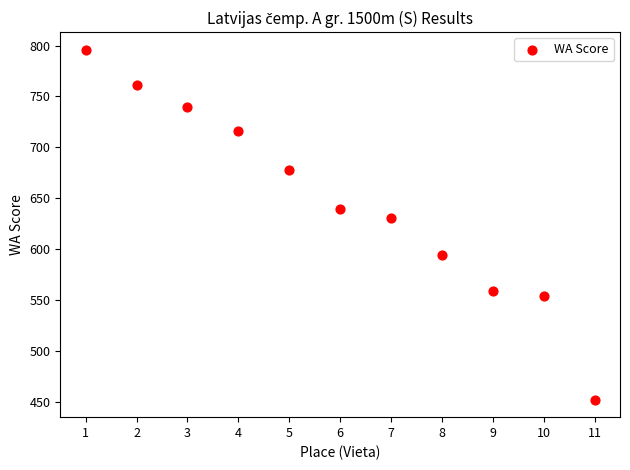

What Y value in the scatter plot is closest to 624?

631